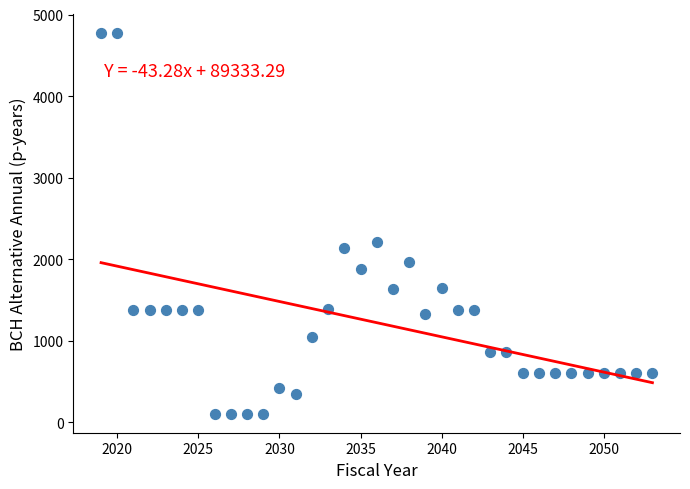

What Y value in the scatter plot is closest to 2442?

2215.2